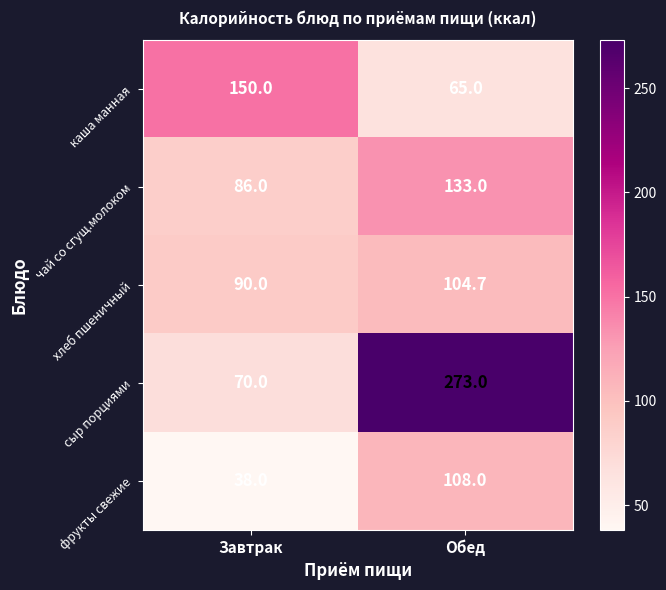

The каша манная series shows 19.6 at Обед. True or false?

False